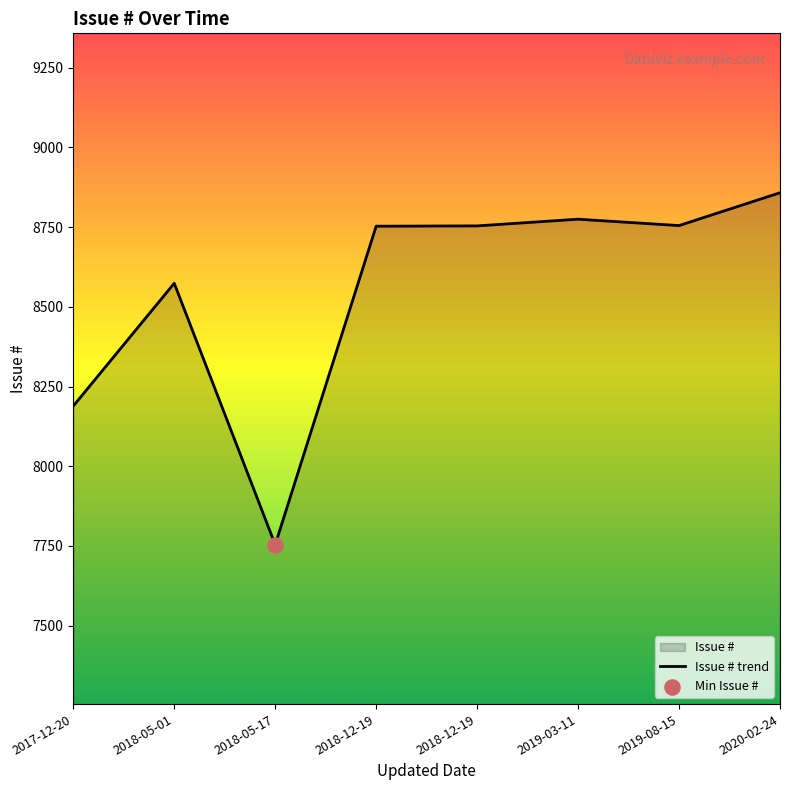

What is the ratio of the value at 2018-12-19 to the value at 2018-05-01?

1.0